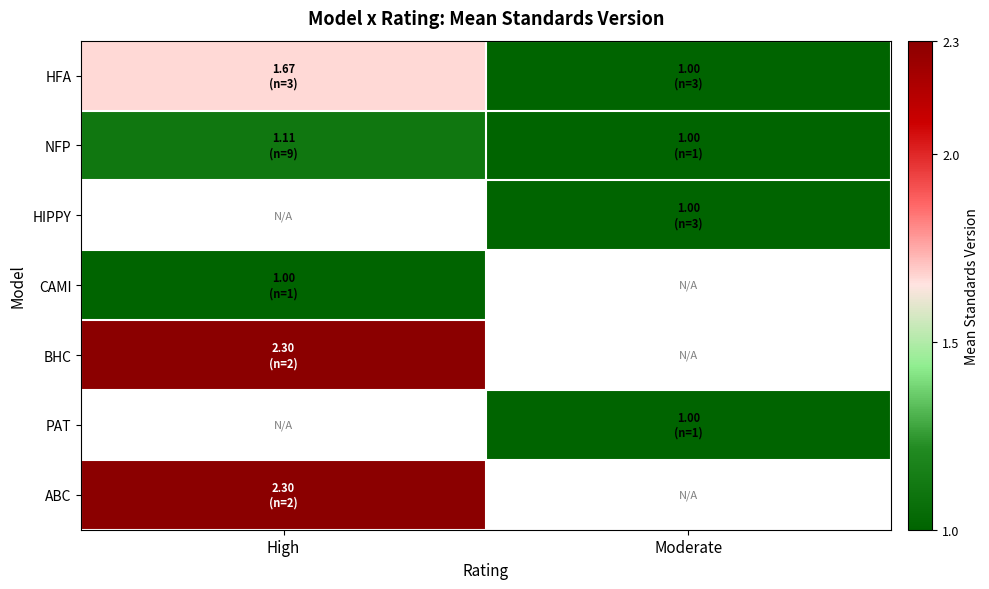

Which label corresponds to the largest value in the chart?

High